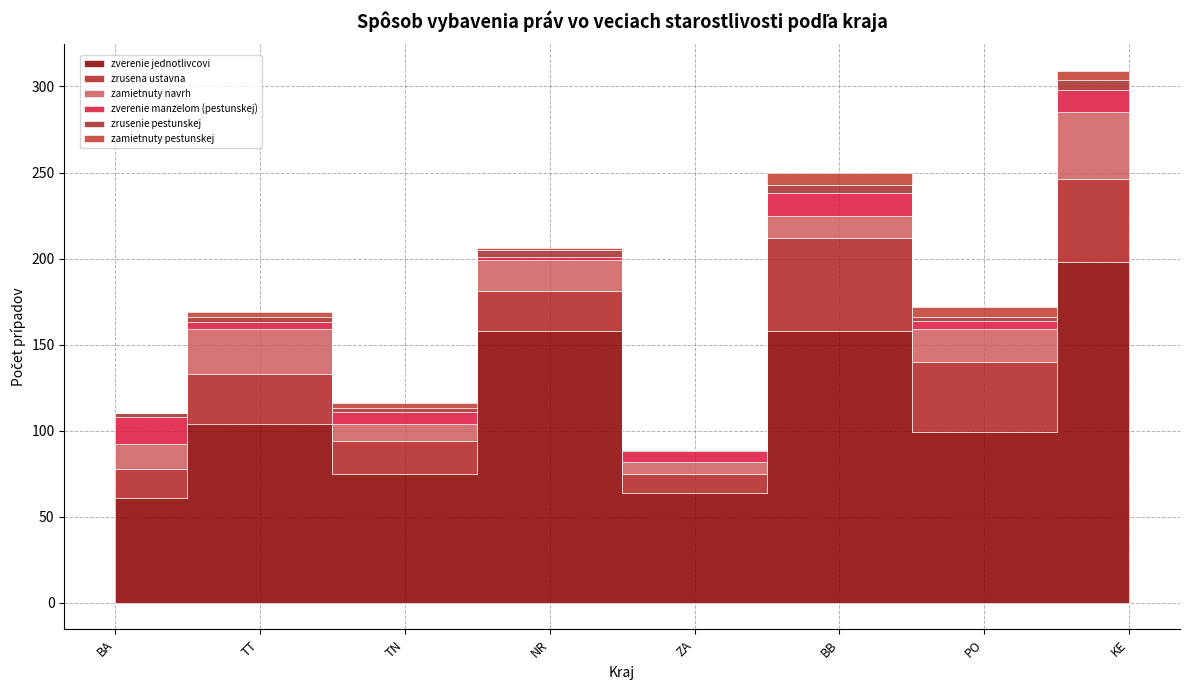

What is the label of the 1st point from the right?

KE